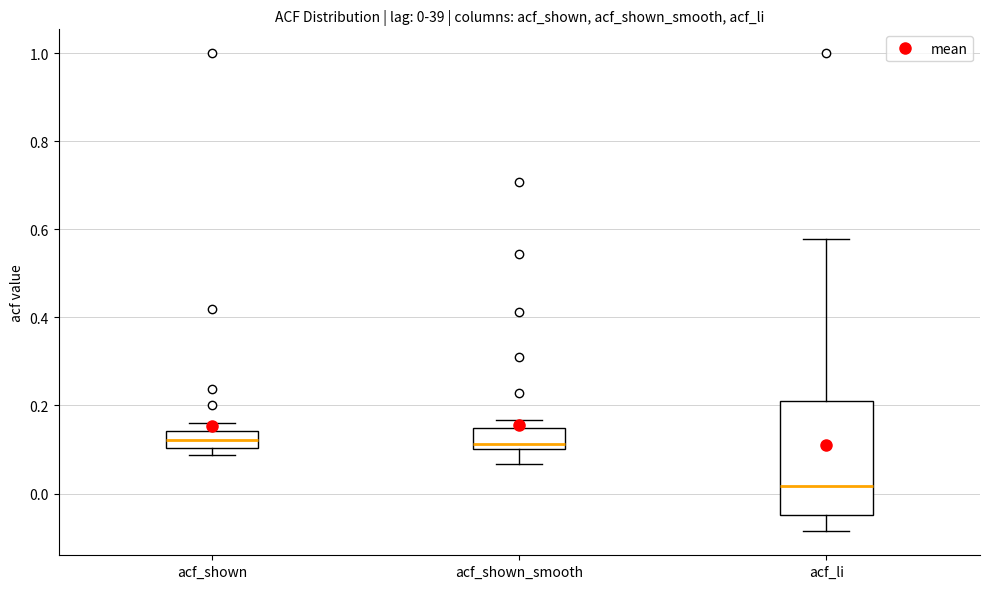

Comparing the boxes themselves (not the whiskers), which one is the tallest?

acf_li